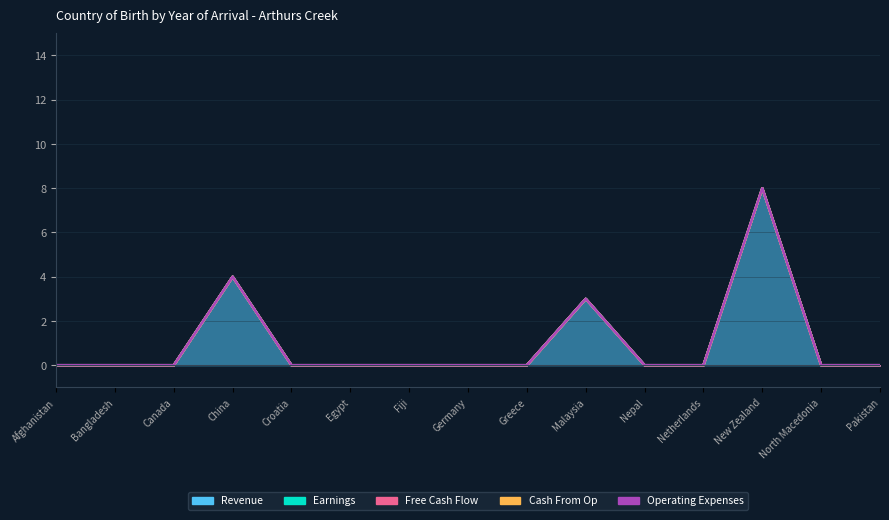

How many series are shown in this chart?

5